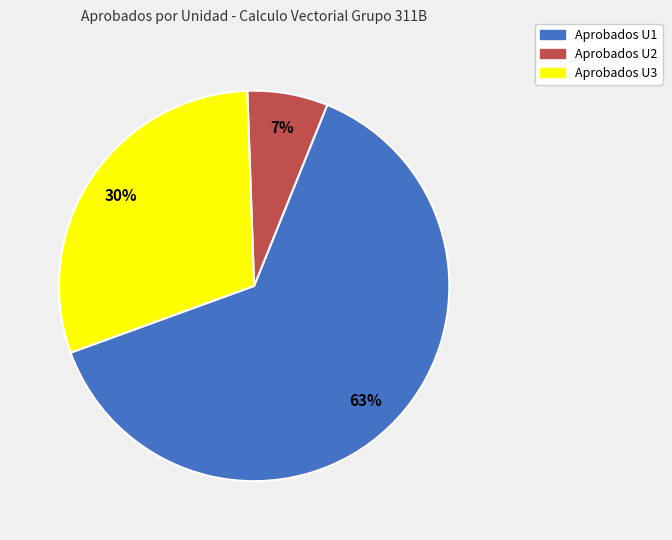

What percentage is the Aprobados U1 slice, to the nearest percent?

63%